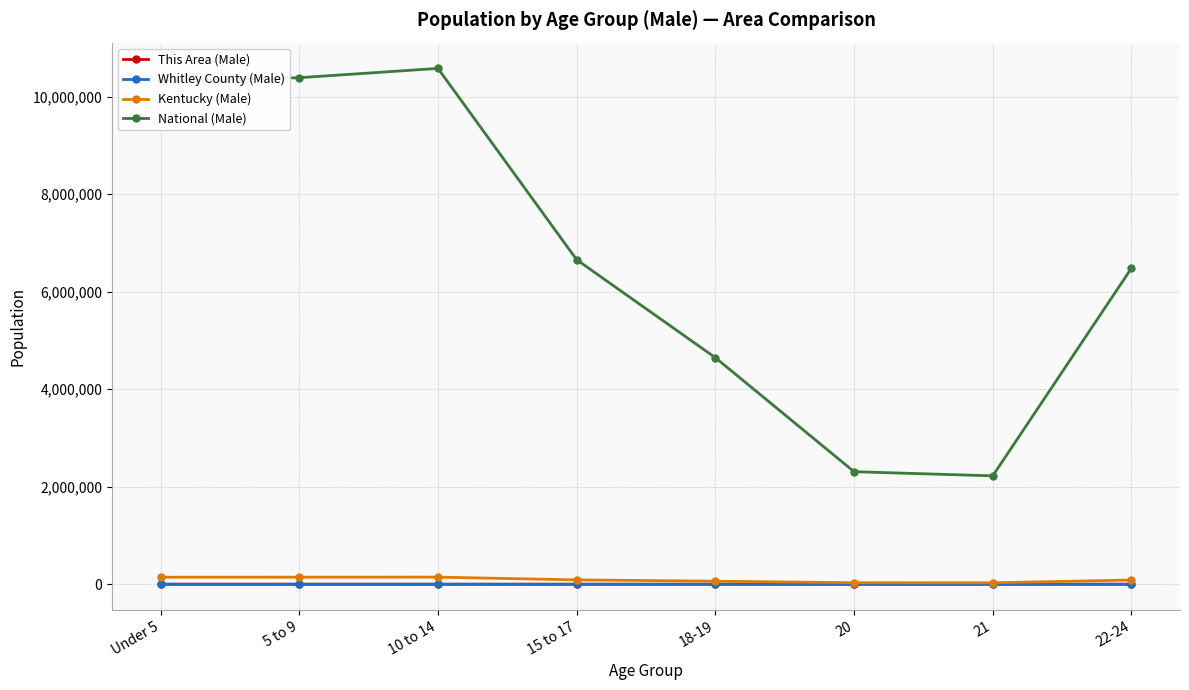

What is the label of the 2nd point from the left?

5 to 9